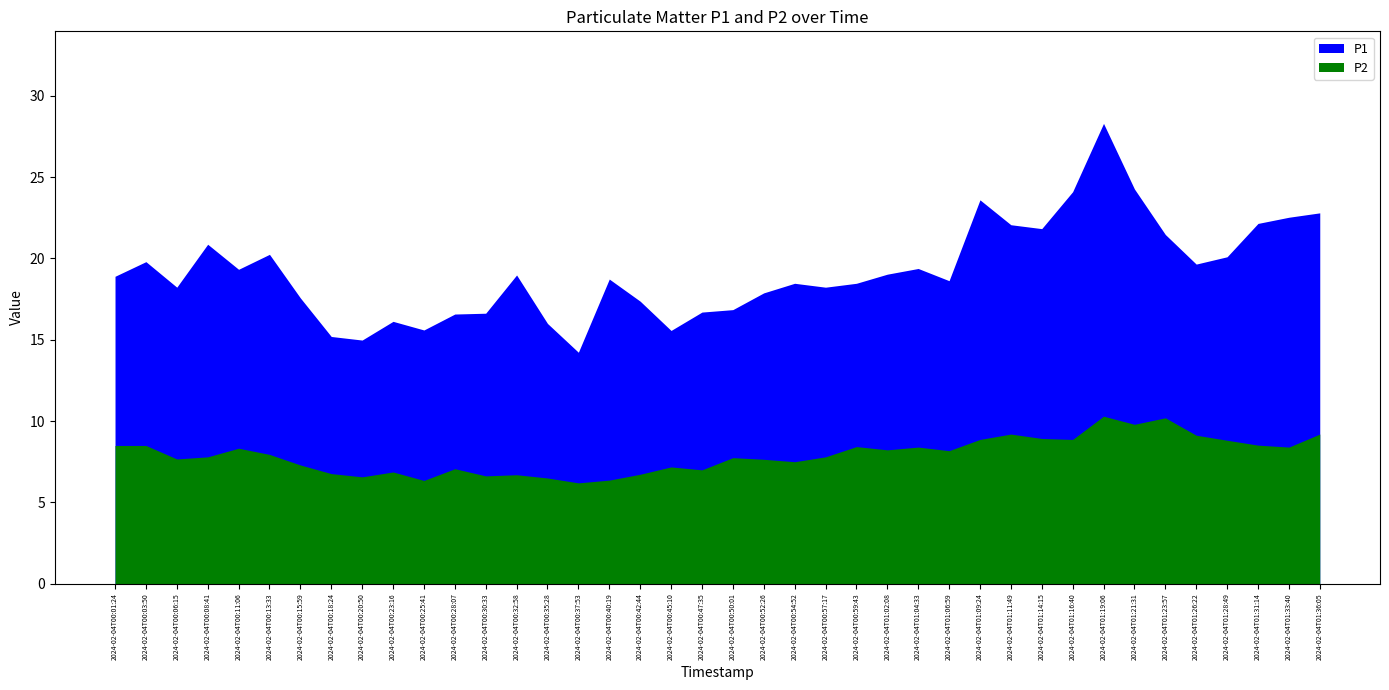

Is it true that P1 equals 9.6 at 2024-02-04T00:42:44?

False